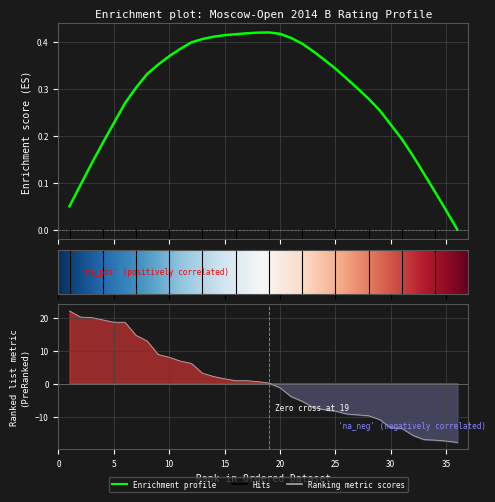

What is the difference between the maximum and minimum values?

39.8